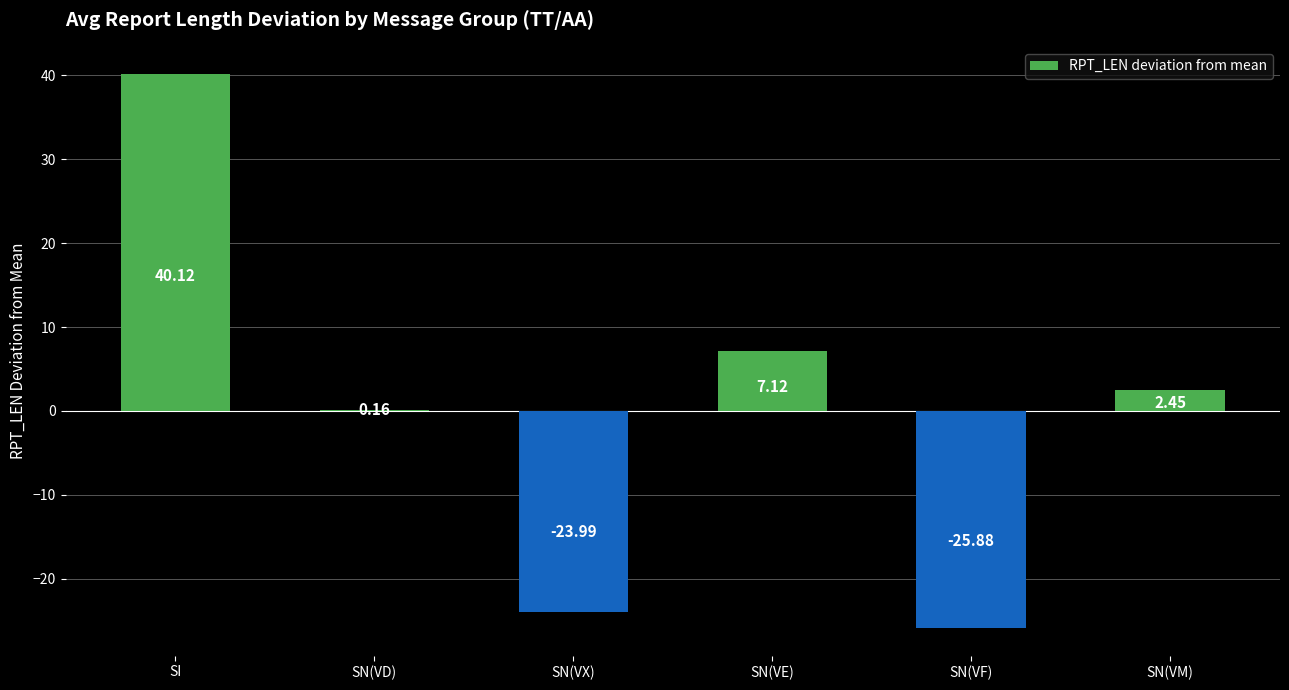

How many series are shown in this chart?

1